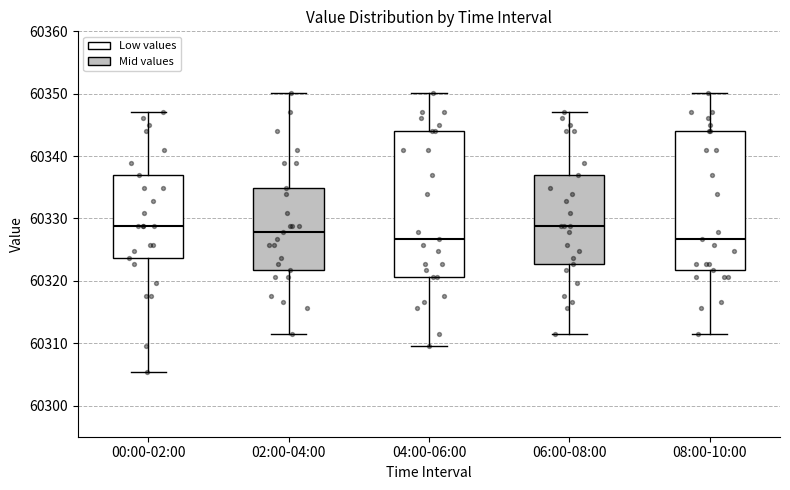

Reading left to right, read every box against the y-axis: the position of its median line, the range the box covers, and the ends of its whiskers. The values are not printed on the chart, so give them approximately, as read against the axis.

00:00-02:00: median 60329, box 60324 to 60337, whiskers 60305 to 60347
02:00-04:00: median 60328, box 60322 to 60335, whiskers 60312 to 60350
04:00-06:00: median 60327, box 60321 to 60344, whiskers 60309 to 60350
06:00-08:00: median 60329, box 60323 to 60337, whiskers 60312 to 60347
08:00-10:00: median 60327, box 60322 to 60344, whiskers 60312 to 60350